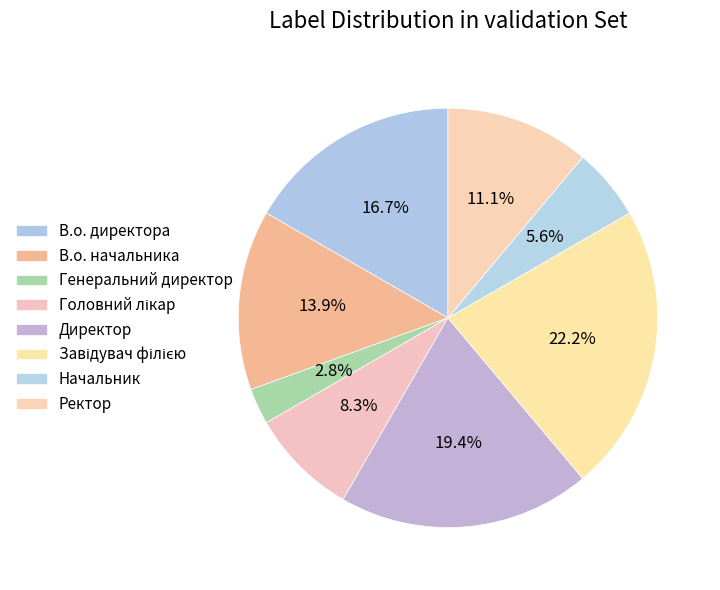

Which category has the smallest portion of the pie?

Генеральний директор